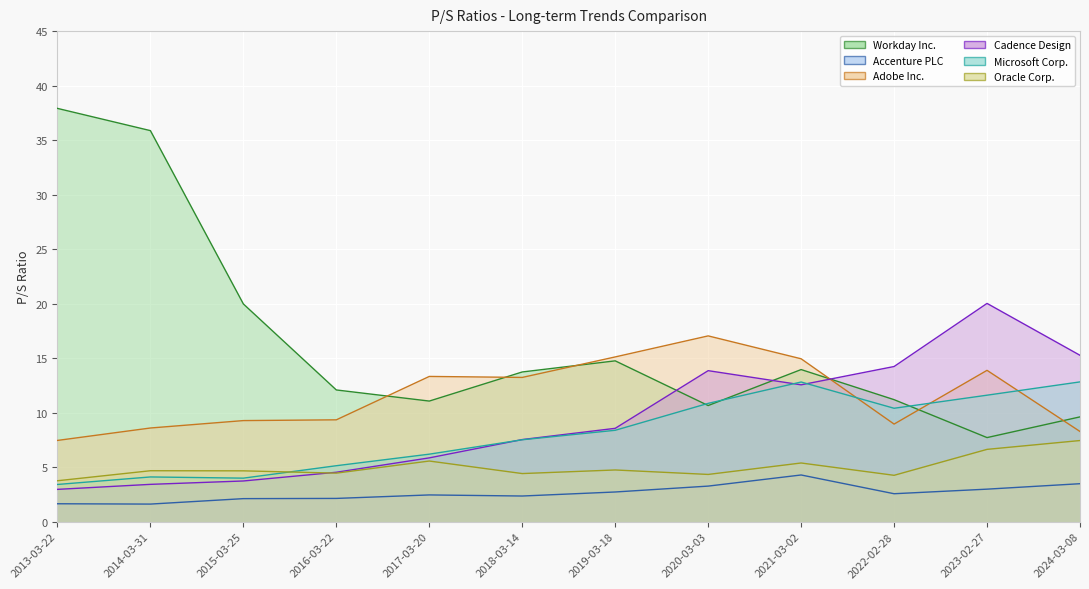

At which label is Workday Inc. closest to 22?

2015-03-25